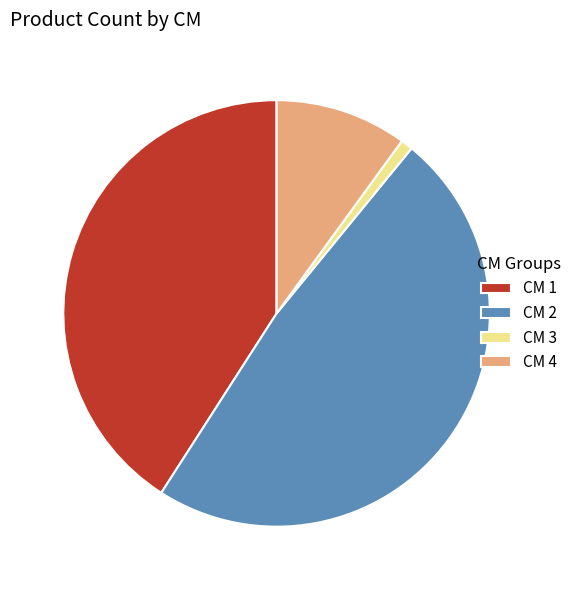

Do CM 1 and CM 4 together represent more than half of the pie?

Yes